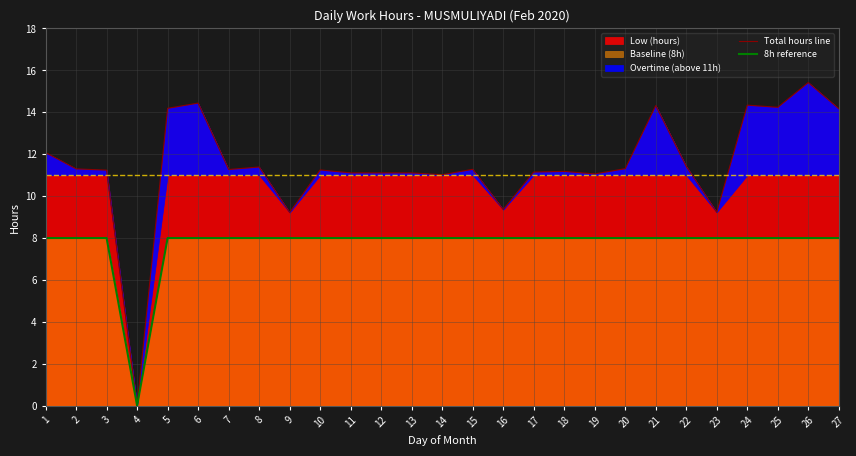

Is the value of 8h reference at 23 greater than the value of Total hours line at 17?

No